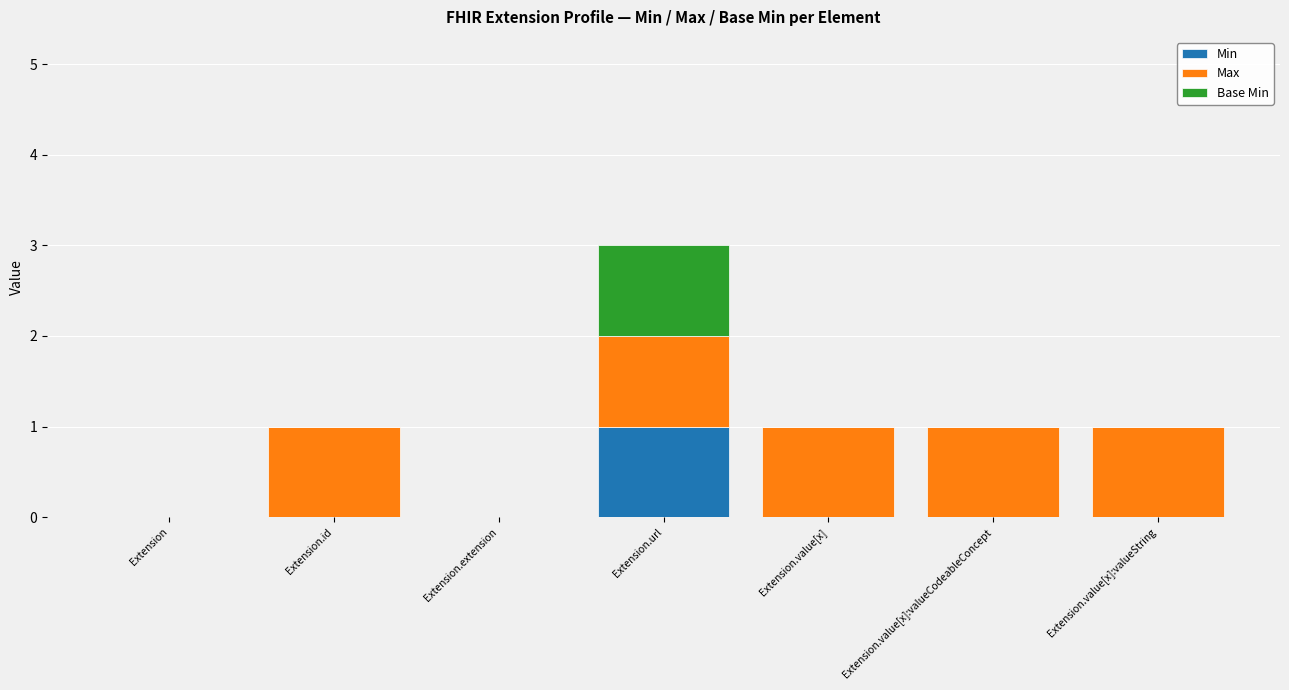

At which label does Min reach its peak?

Extension.url